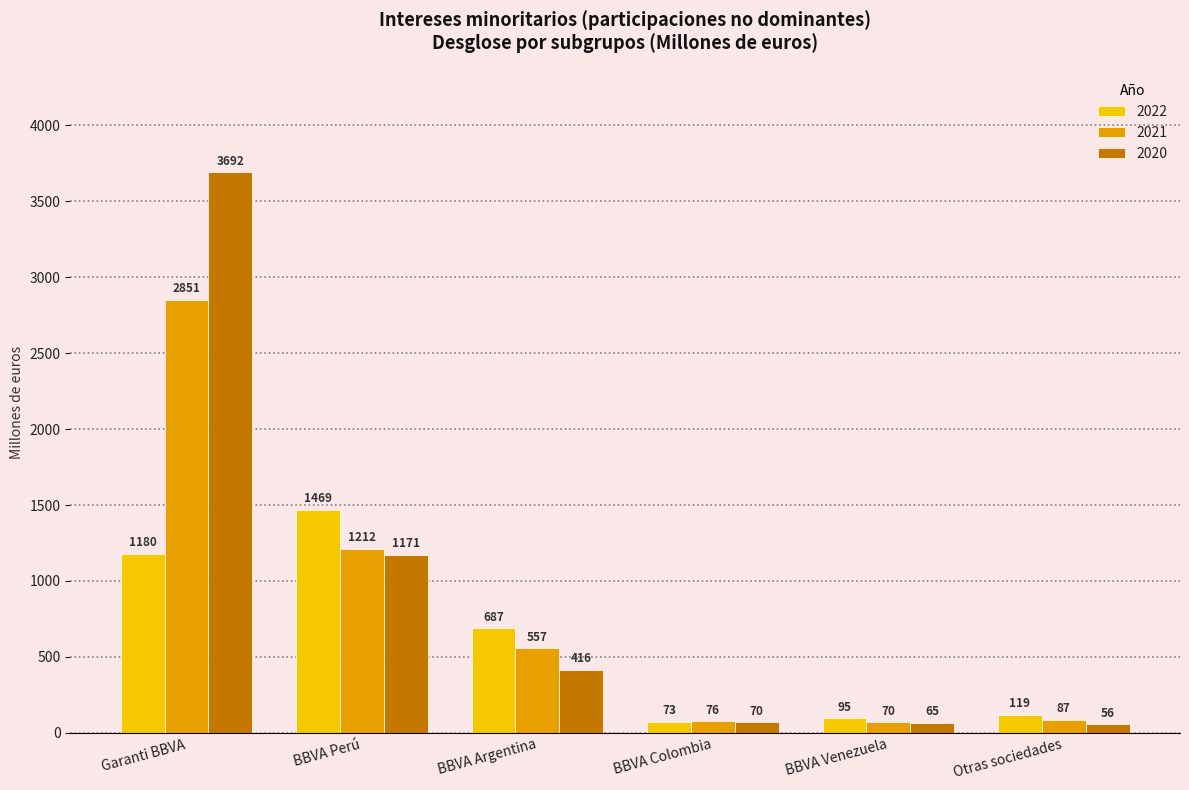

The 2021 series shows 1212 at BBVA Perú. True or false?

True